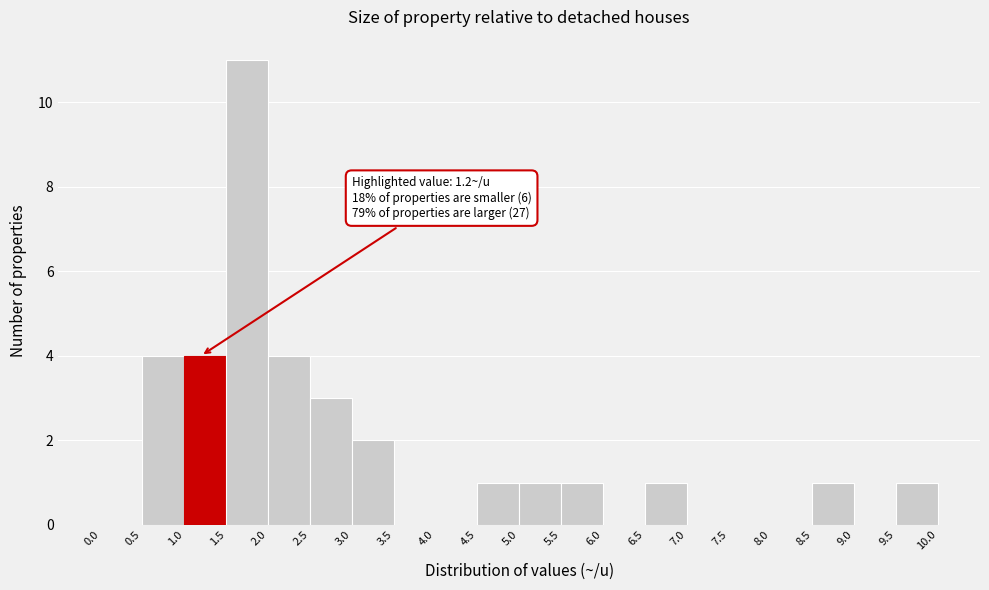

Which range on the x-axis has the tallest bar?

1.5 to 2.0